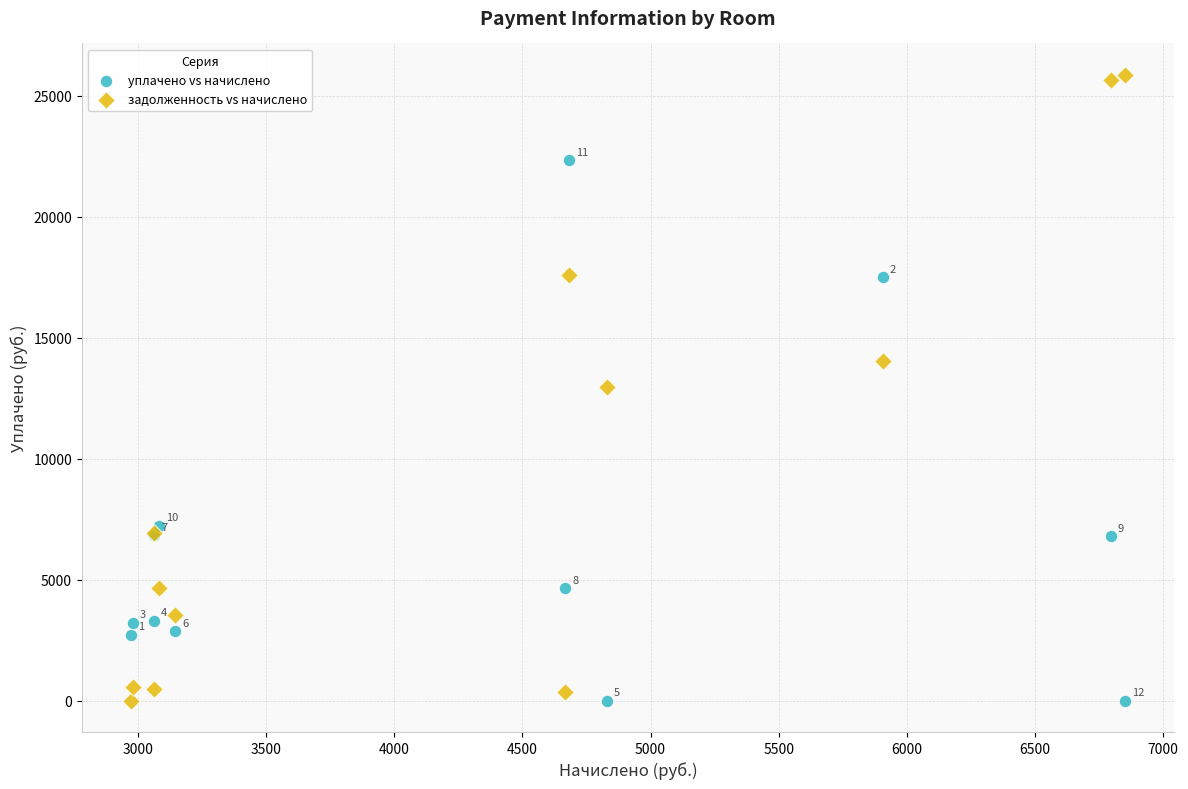

In the уплачено vs начислено series, what Y value is closest to 11160?

7234.0